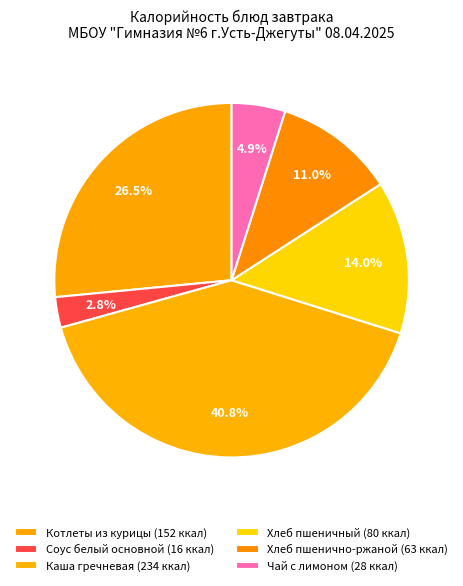

How many slices are in this pie chart?

6